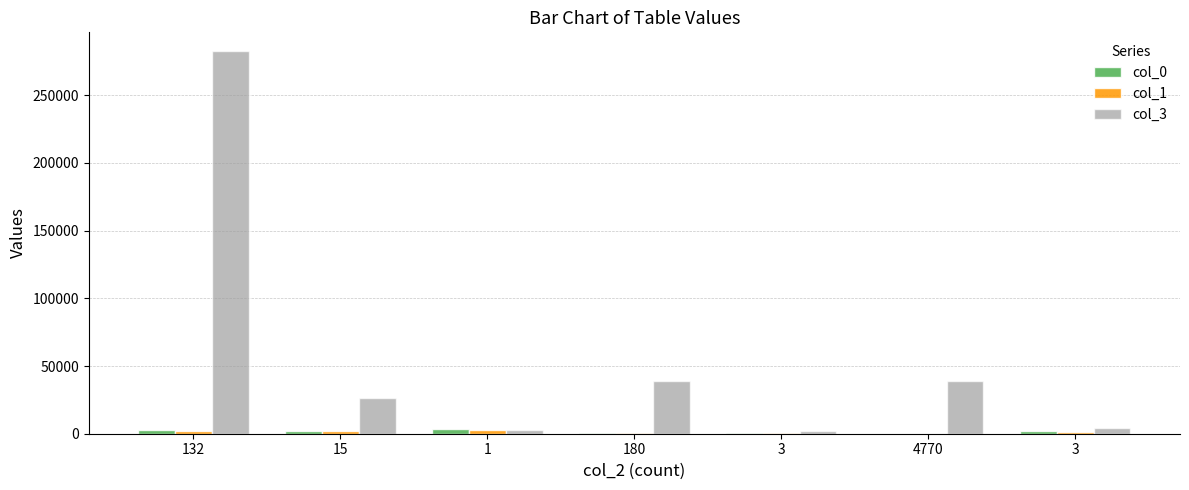

What is the lowest value of the col_0 series?

9.6